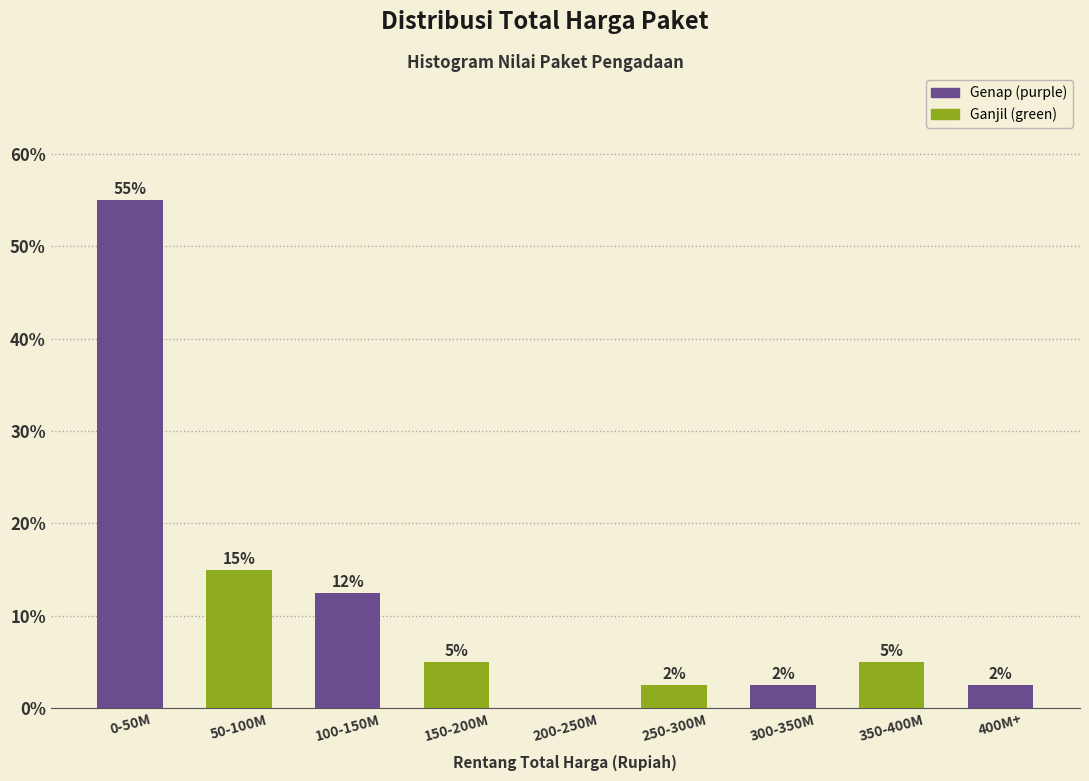

Where is the data nearest to the value 27?

50-100M